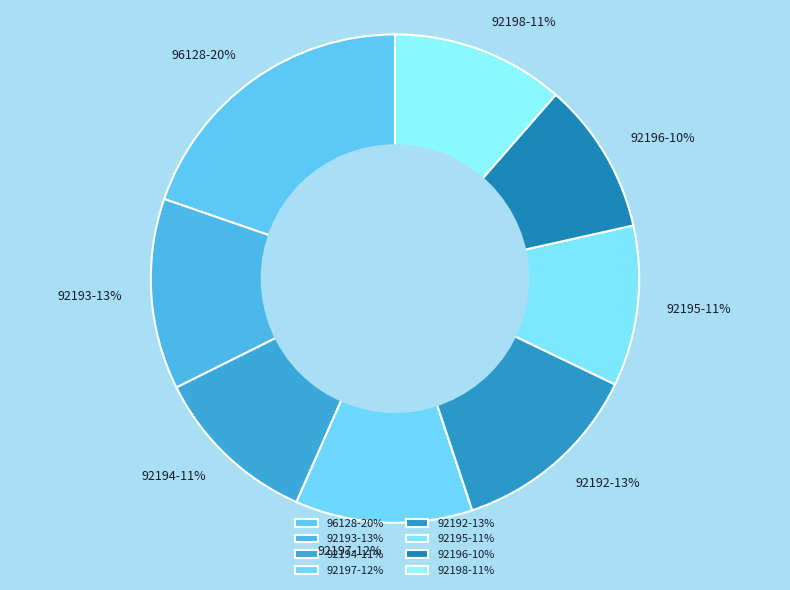

Does 92192 represent more than half of the total?

No